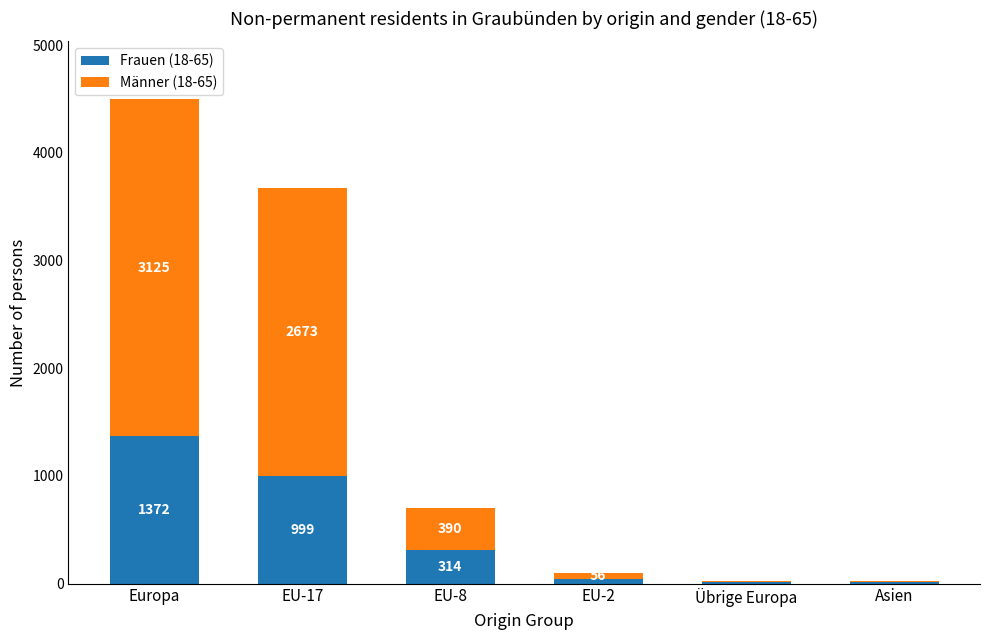

What is the maximum value for Frauen (18-65)?

1372